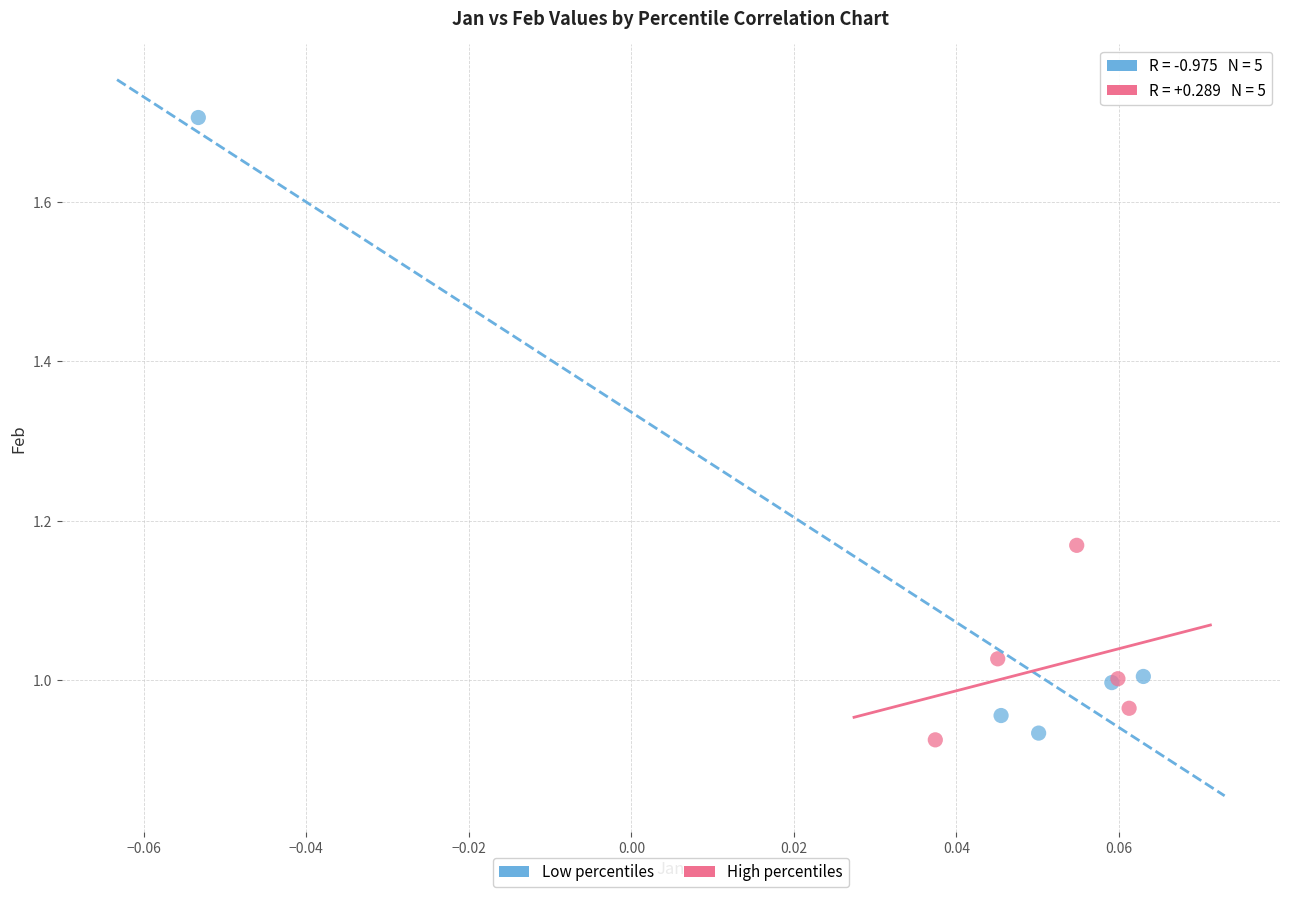

Which series has the widest spread of Y values?

Low percentiles